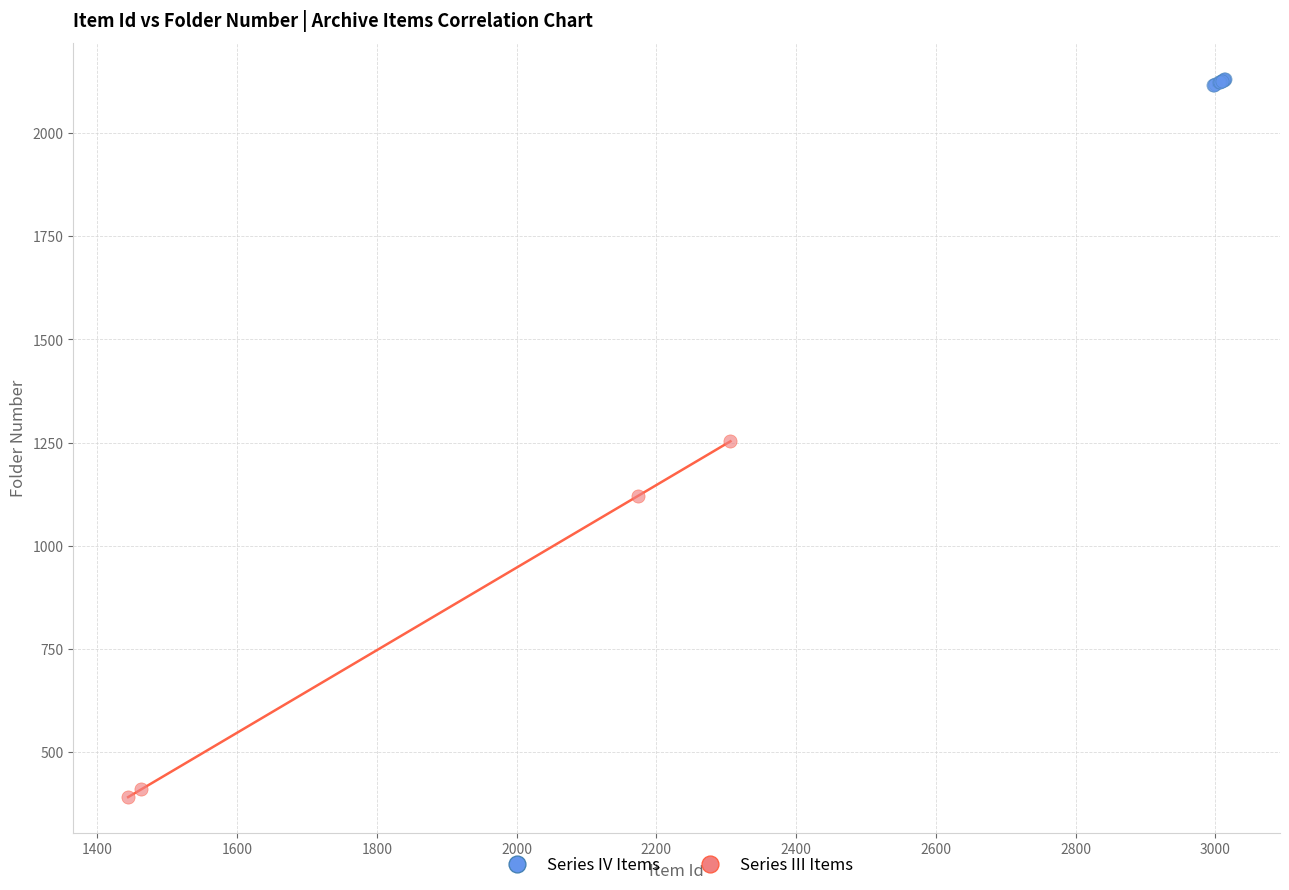

Which series contains the lowest Y value?

Series III Items